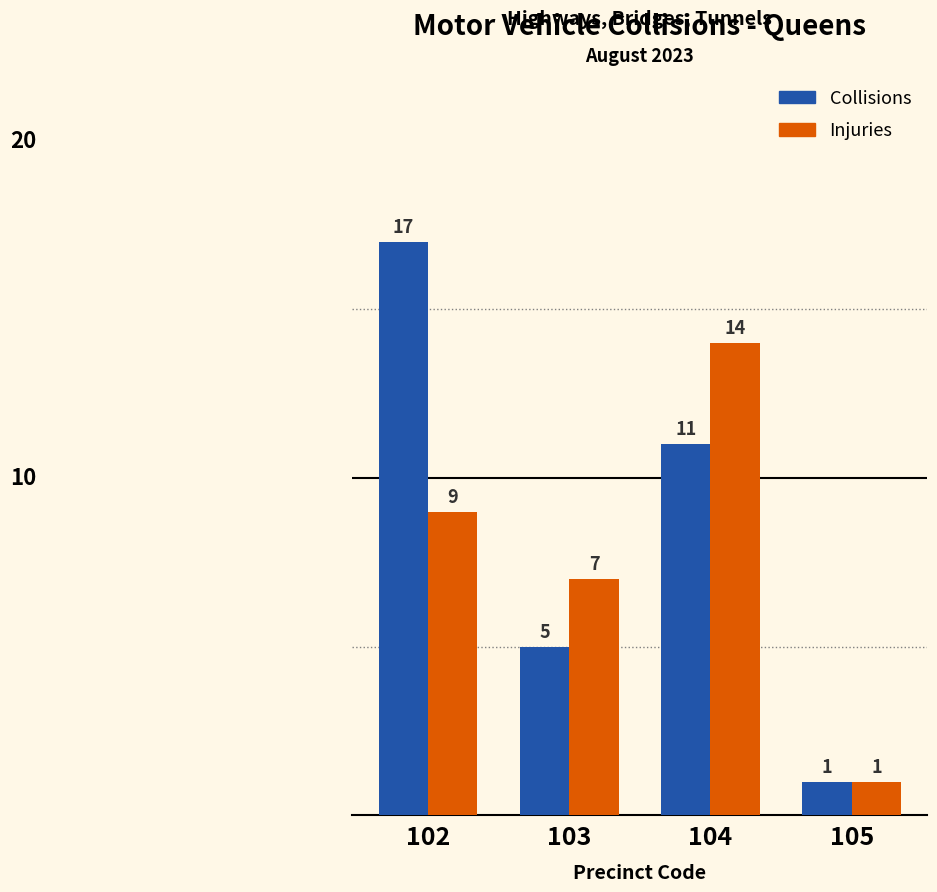

Which series has the largest total across all categories?

Collisions